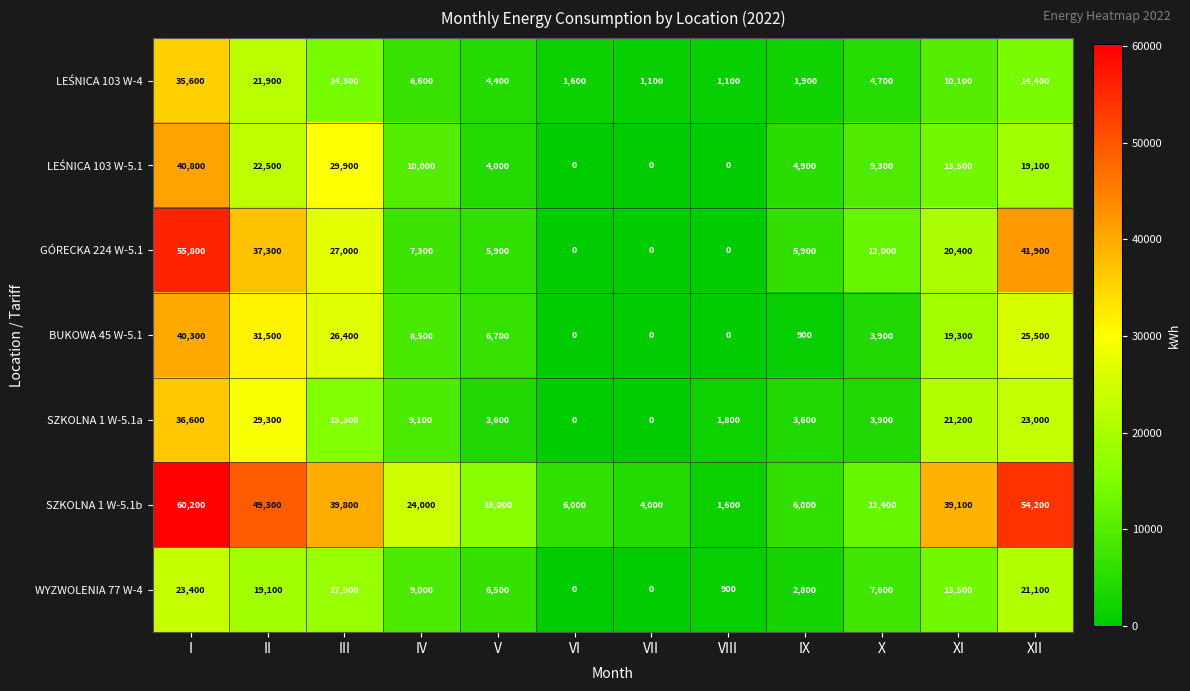

The GÓRECKA 224 W-5.1 series shows 0 at VII. True or false?

True